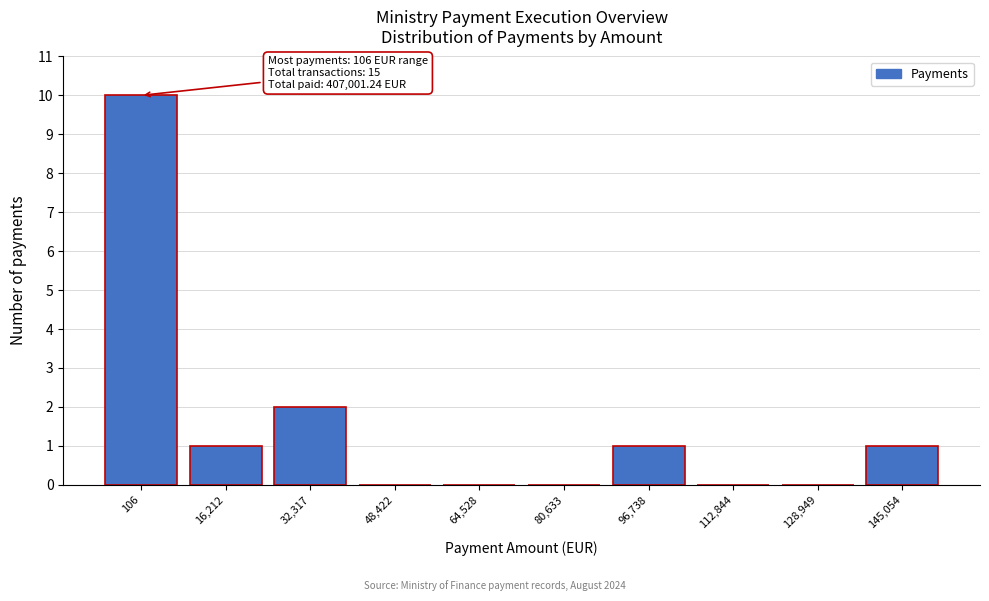

Reading right to left, what are all the values shown in this chart?

145,054=1	128,949=0	112,844=0	96,738=1	80,633=0	64,528=0	48,422=0	32,317=2	16,212=1	106=10